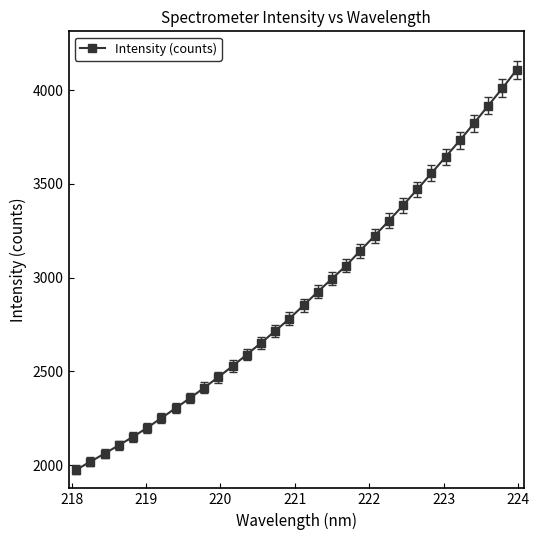

How many lines are shown in the chart?

1